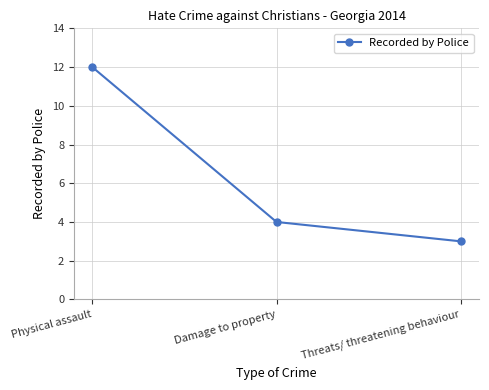

What value does the data have at Threats/ threatening behaviour?

3